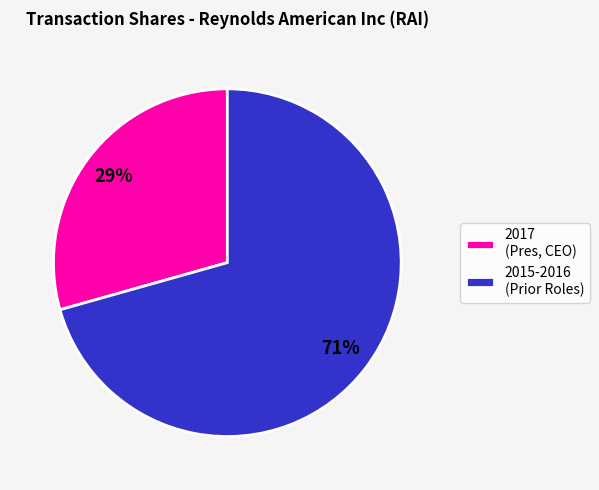

Count the number of slices in the pie.

2